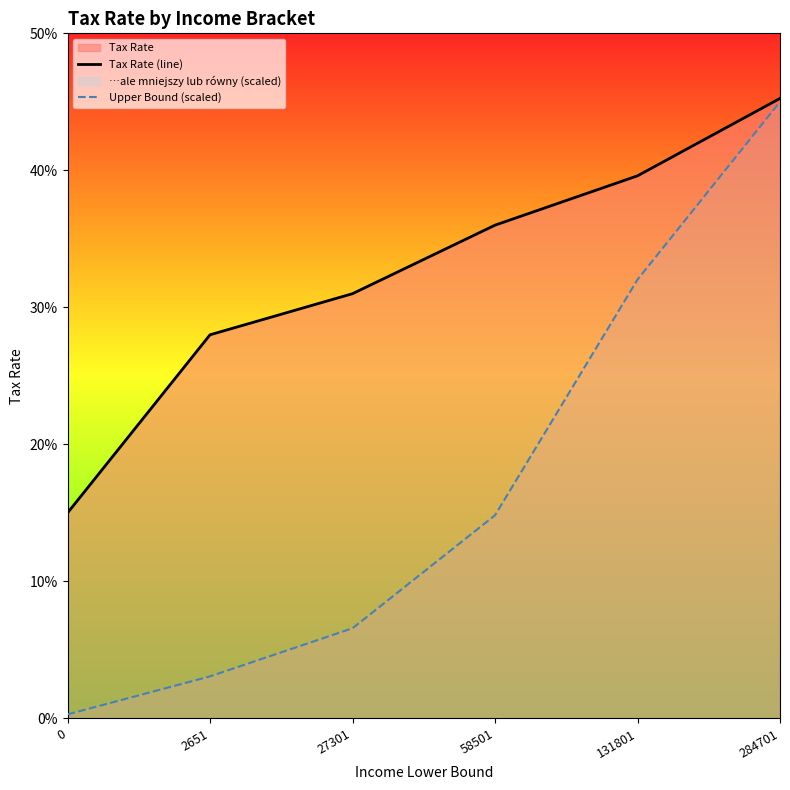

Rank the series by their maximum value, from lowest to highest.

Upper Bound (scaled), Tax Rate (line)